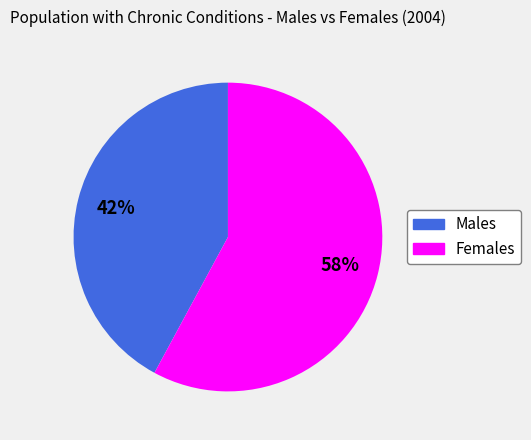

The Females slice represents 58% of the pie. True or false?

True